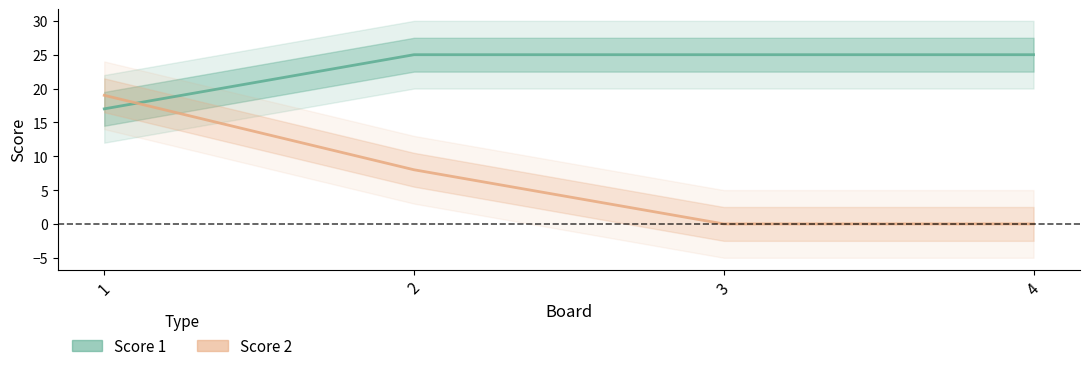

List the labels in order of Score 1 value, largest first.

2, 3, 4, 1